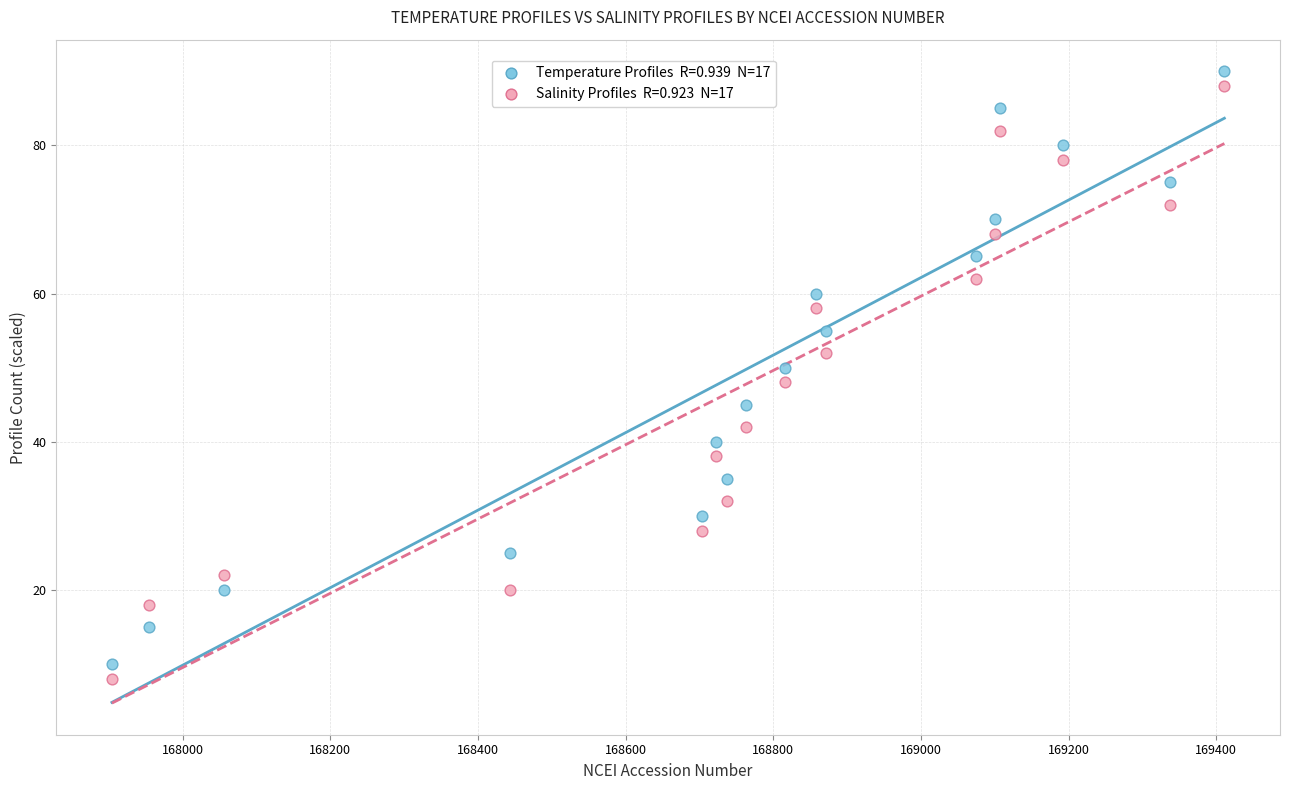

Across all data points, what is the range of X values (max minus min)?

1507